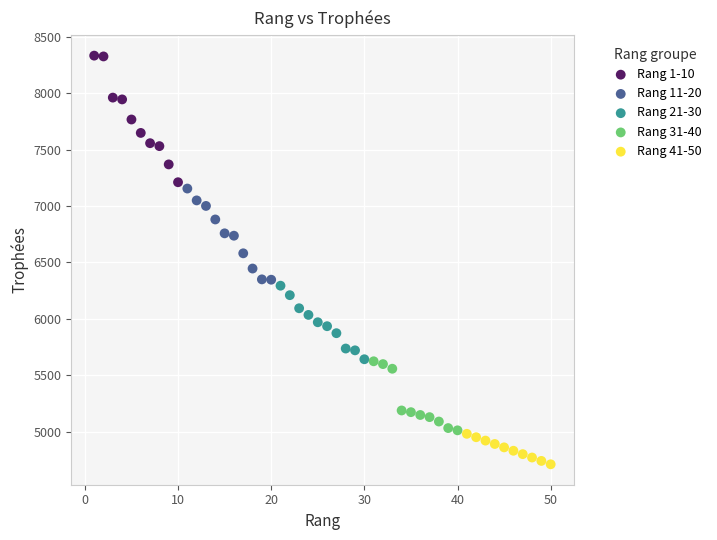

Which series reaches the minimum Y coordinate?

Rang 41-50